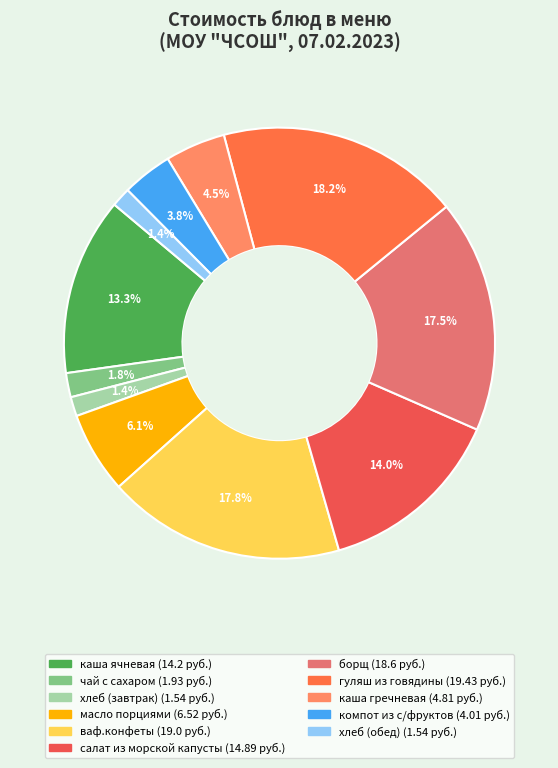

Count the number of slices in the pie.

11